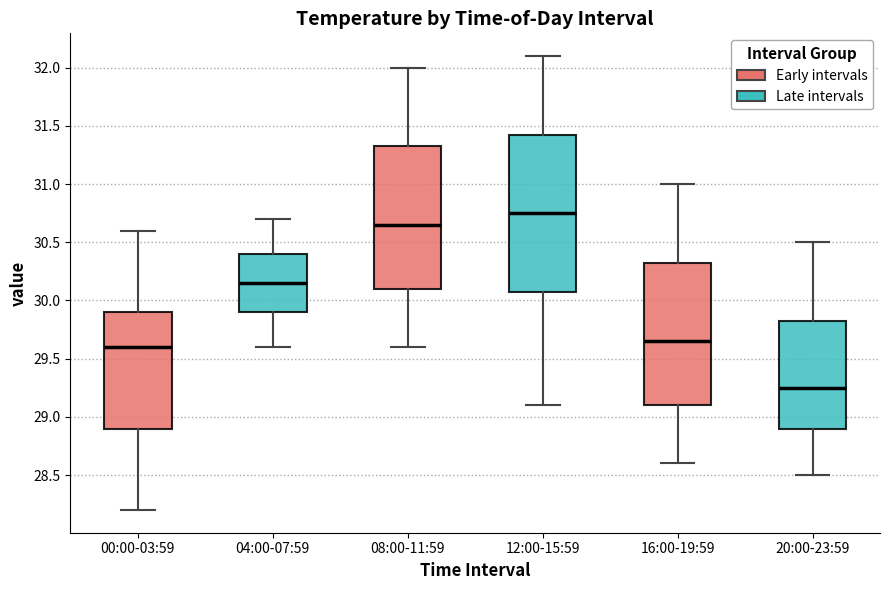

Reading left to right, transcribe this box plot: for each box, give where its median line is, the range the box spans, and where its two whiskers end, as read against the y-axis. The values are not printed on the chart, so give them approximately, as read against the axis.

00:00-03:59: median 29.60, box 28.90 to 29.90, whiskers 28.20 to 30.60
04:00-07:59: median 30.15, box 29.90 to 30.40, whiskers 29.60 to 30.70
08:00-11:59: median 30.65, box 30.10 to 31.35, whiskers 29.60 to 32.00
12:00-15:59: median 30.75, box 30.10 to 31.45, whiskers 29.10 to 32.10
16:00-19:59: median 29.65, box 29.10 to 30.35, whiskers 28.60 to 31.00
20:00-23:59: median 29.25, box 28.90 to 29.85, whiskers 28.50 to 30.50